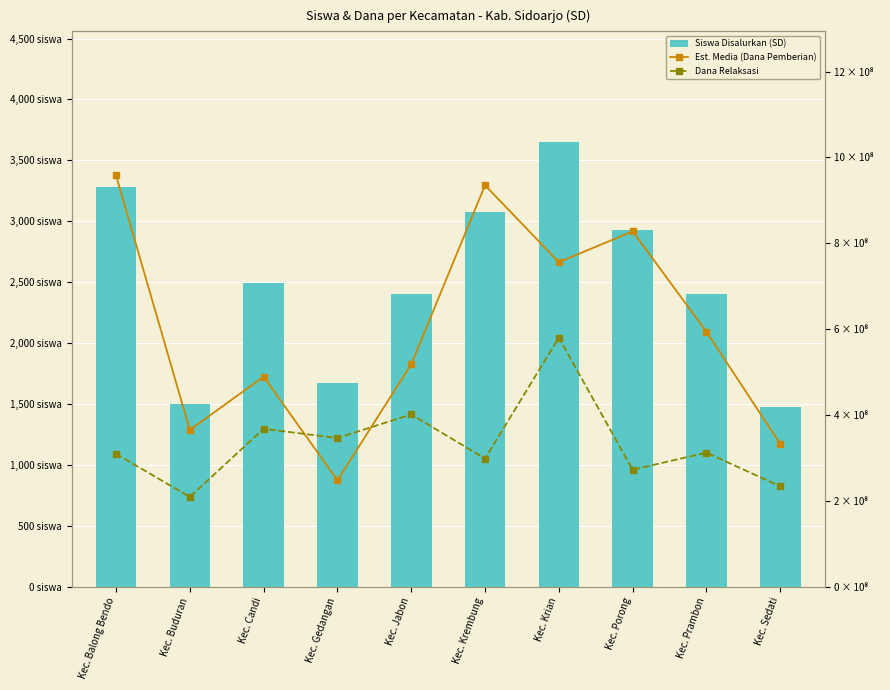

The value of Est. Media (Dana Pemberian) at Kec. Prambon is 9.4. True or false?

False